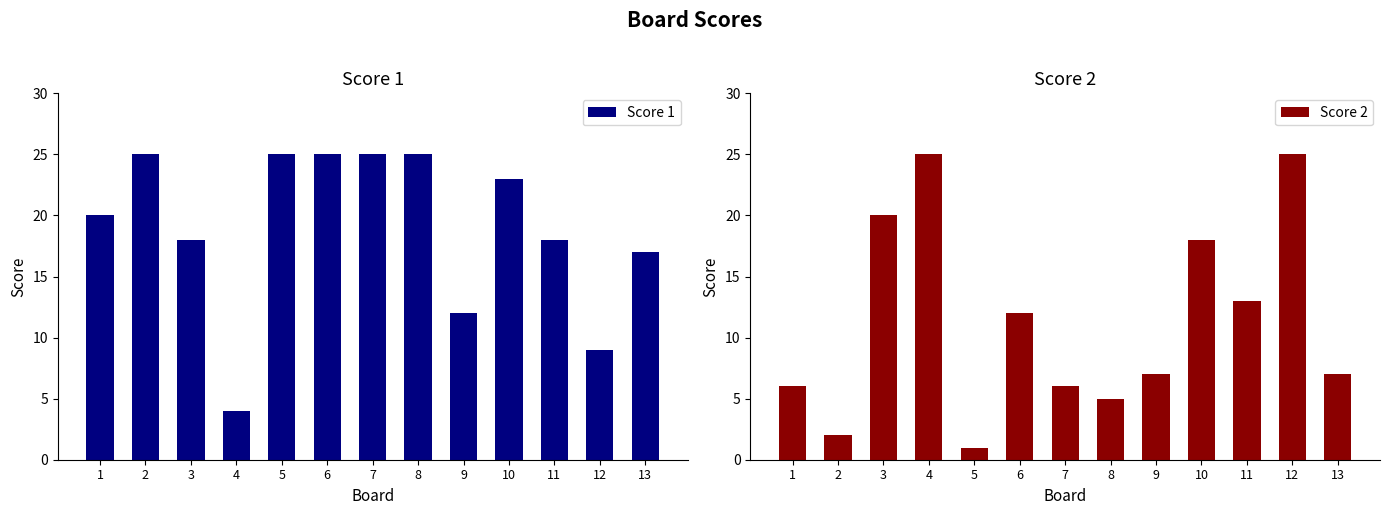

At which label does Score 1 reach its minimum?

4